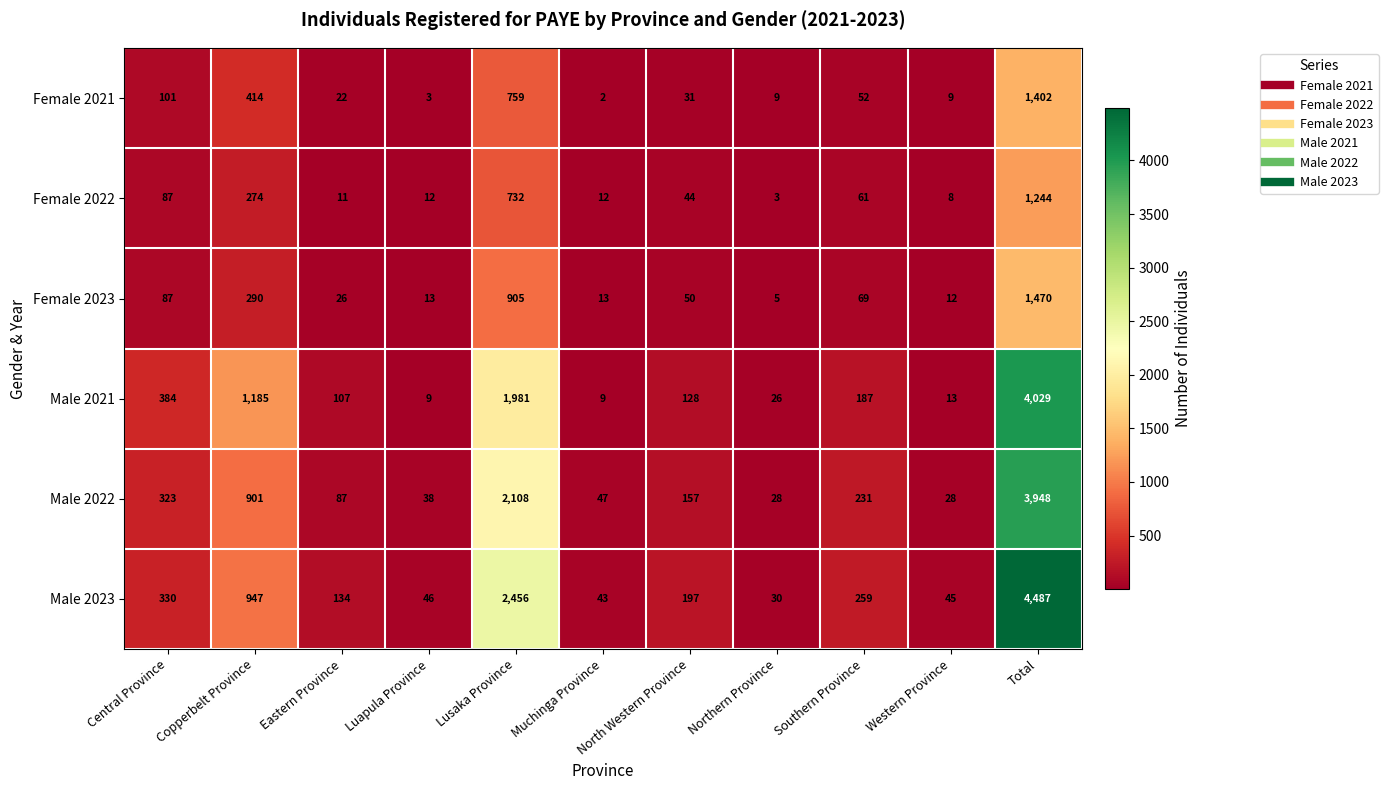

List the series in order of their peak value, lowest first.

Female 2022, Female 2021, Female 2023, Male 2022, Male 2021, Male 2023